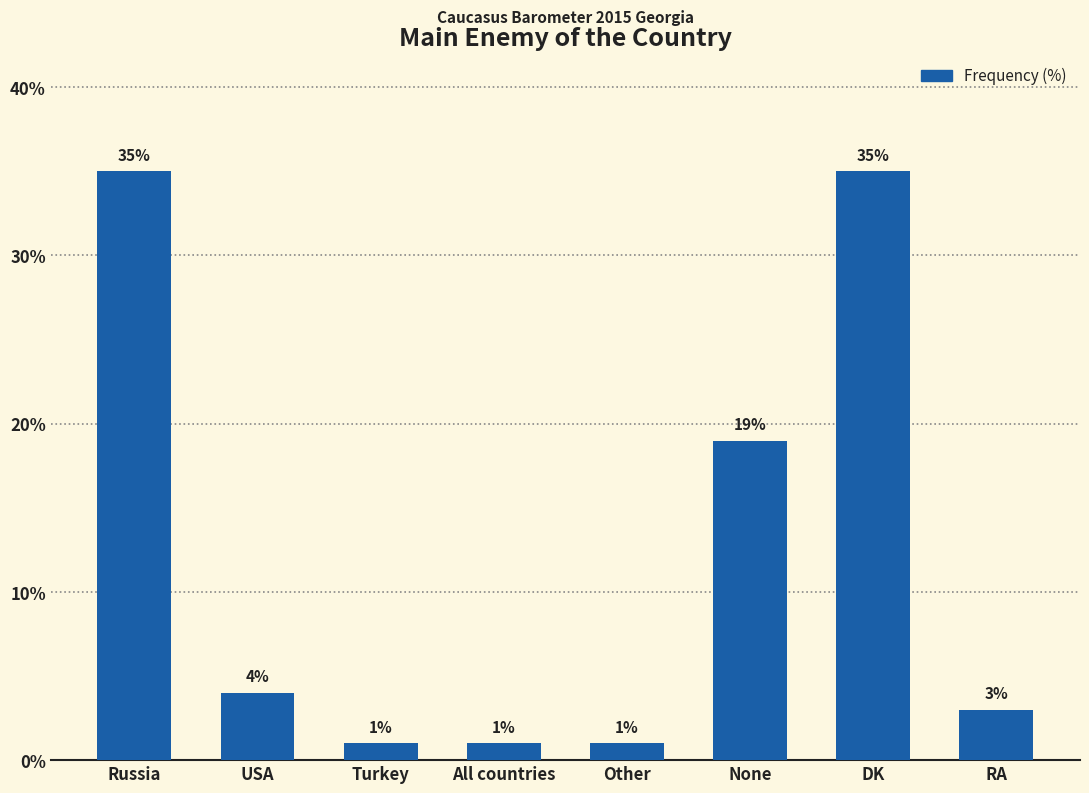

What is the change in value from Russia to None?

-16